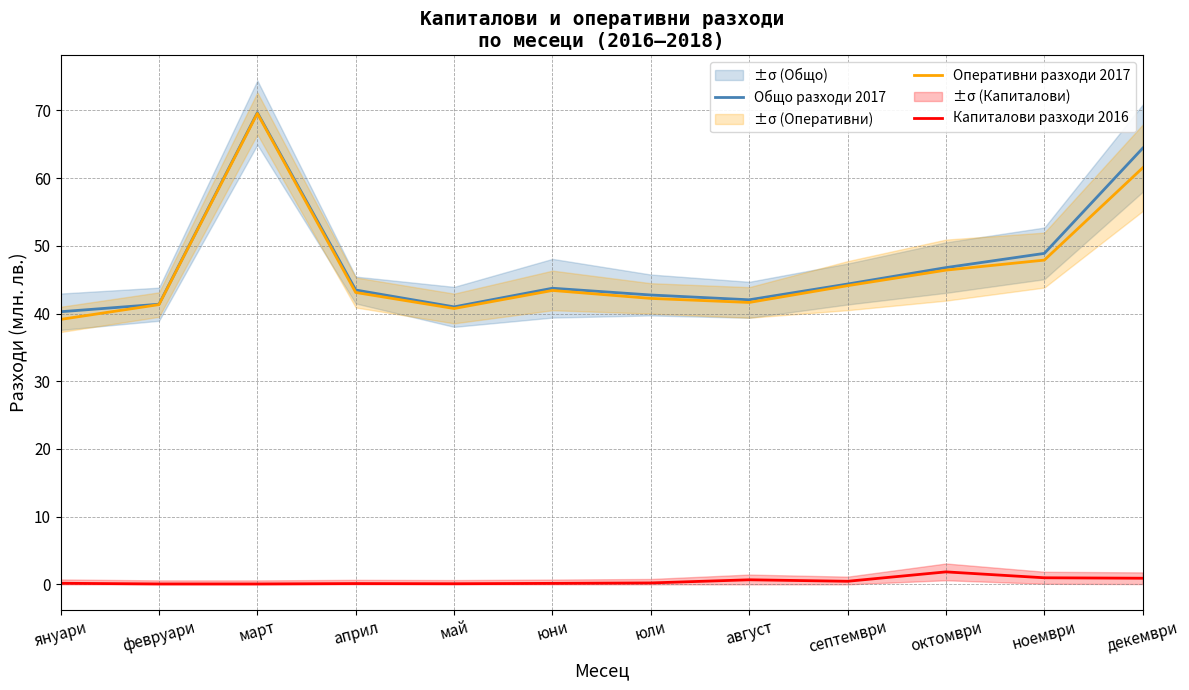

Reading right to left, list all the values displayed in this chart.

Общо разходи 2017: 64.4	48.9	46.8	44.4	42.0	42.7	43.7	41.0	43.5	69.7	41.4	40.3
Оперативни разходи 2017: 61.5	47.9	46.4	44.1	41.6	42.2	43.4	40.7	43.1	69.6	41.3	39.1
Капиталови разходи 2016: 0.9	1.0	1.8	0.5	0.7	0.2	0.1	0.1	0.1	0.1	0.1	0.2